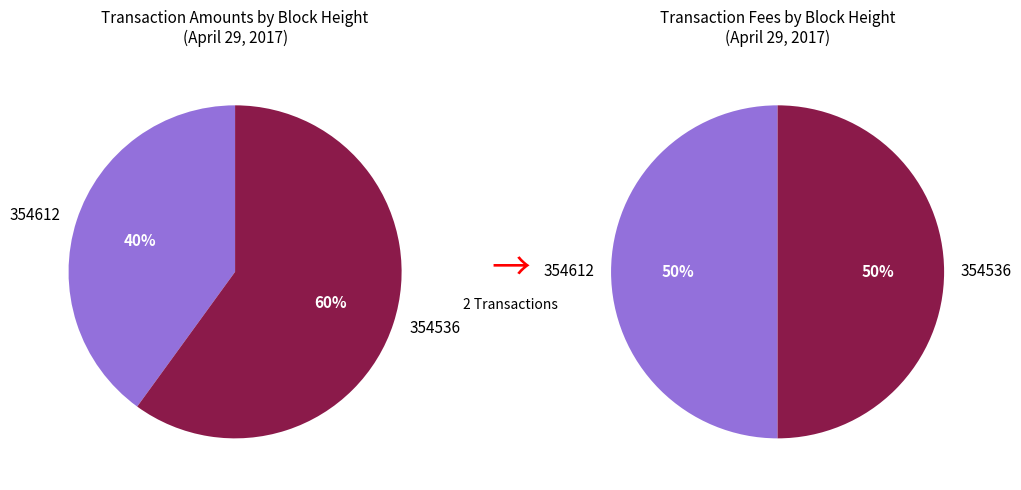

How many segments does this pie chart have?

2